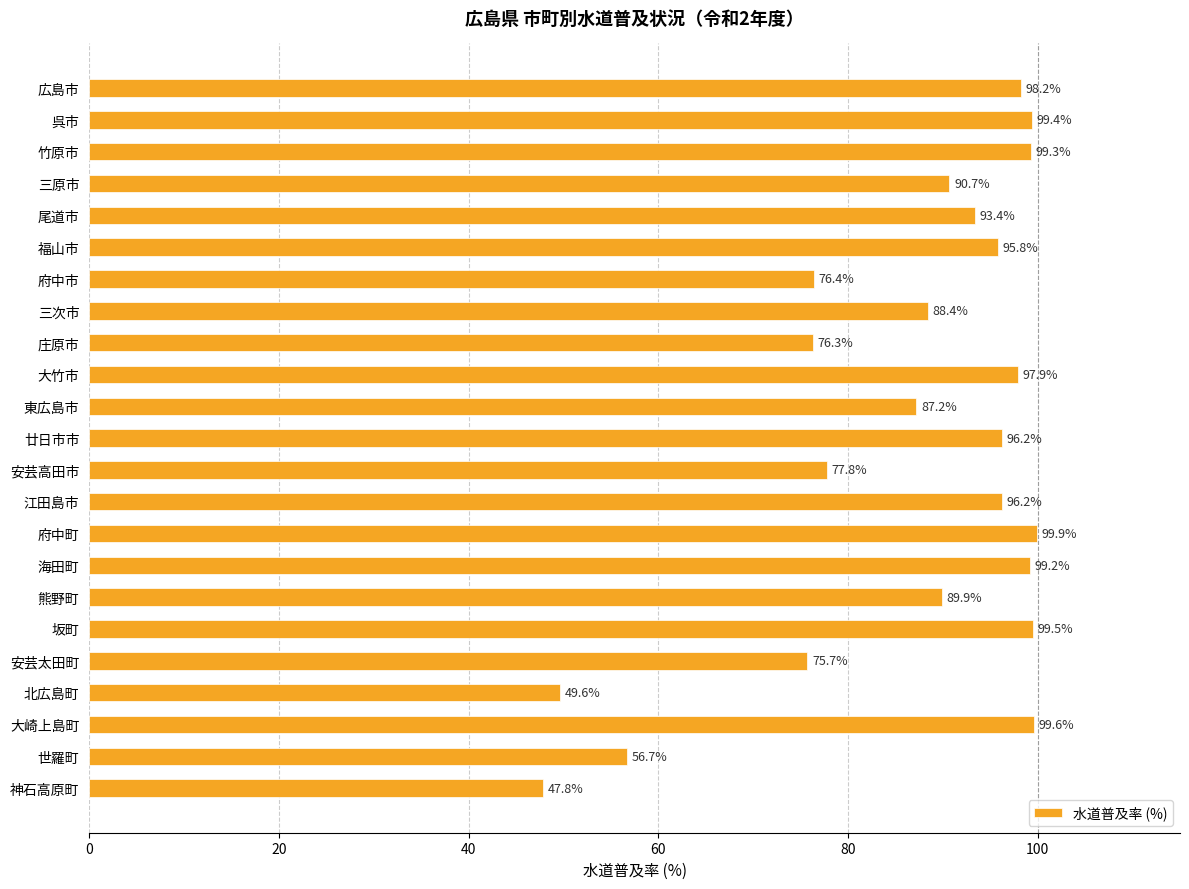

What is the change in value from 府中市 to 江田島市?

+19.8